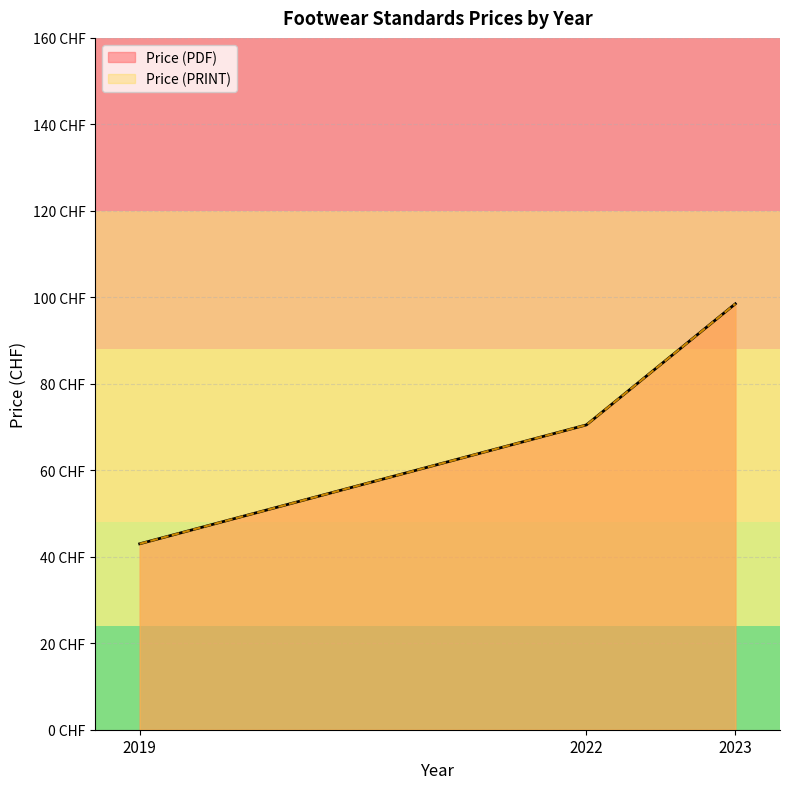

What is the minimum value for Price (PDF)?

43